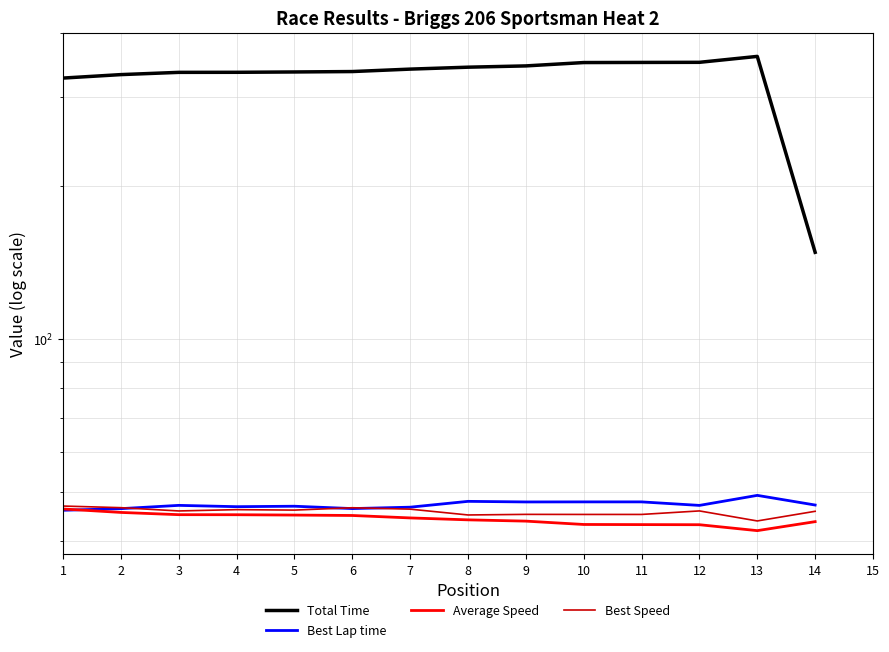

What is the sum of the Total Time values at 6 and 1?

662.8